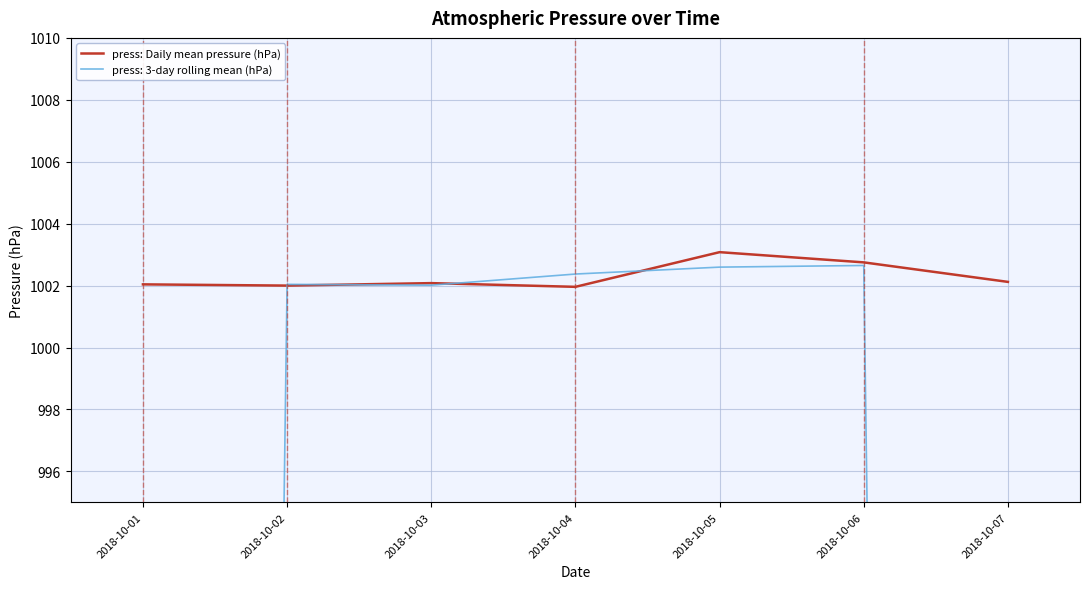

What is the smallest value displayed?

1002.0